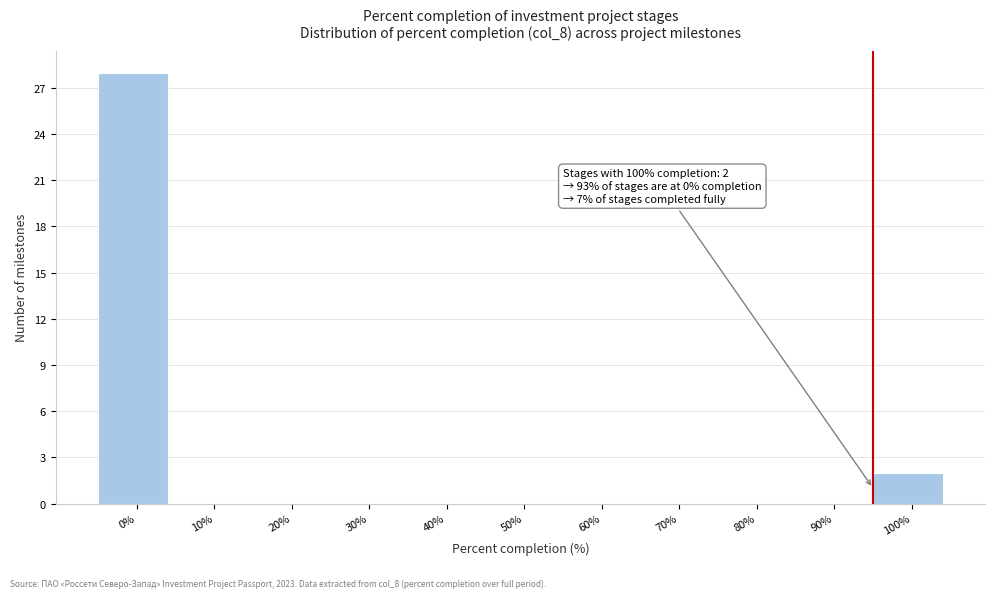

Reading left to right, what are all the values shown in this chart?

0%=28	10%=0	20%=0	30%=0	40%=0	50%=0	60%=0	70%=0	80%=0	90%=0	100%=2